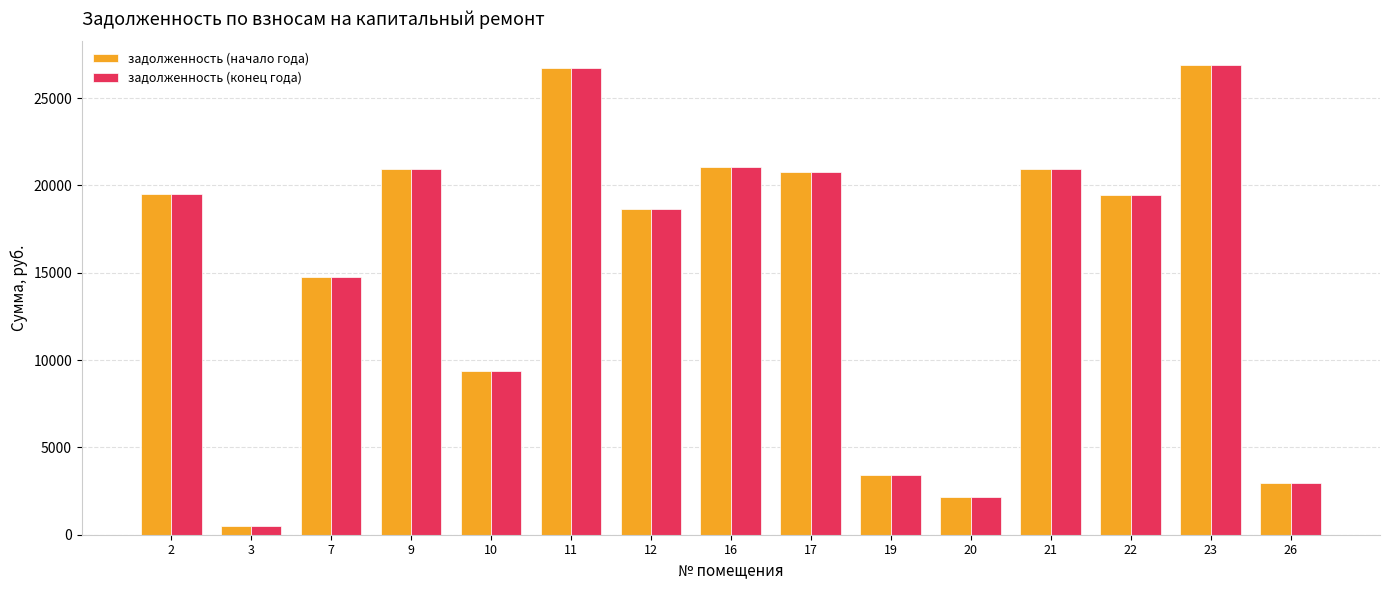

At how many categories does at least one series exceed 13960?

10